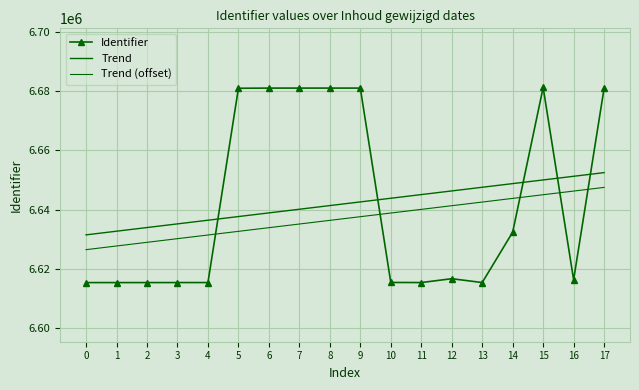

Is it true that Trend (offset) equals 3102486.5 at 10?

False